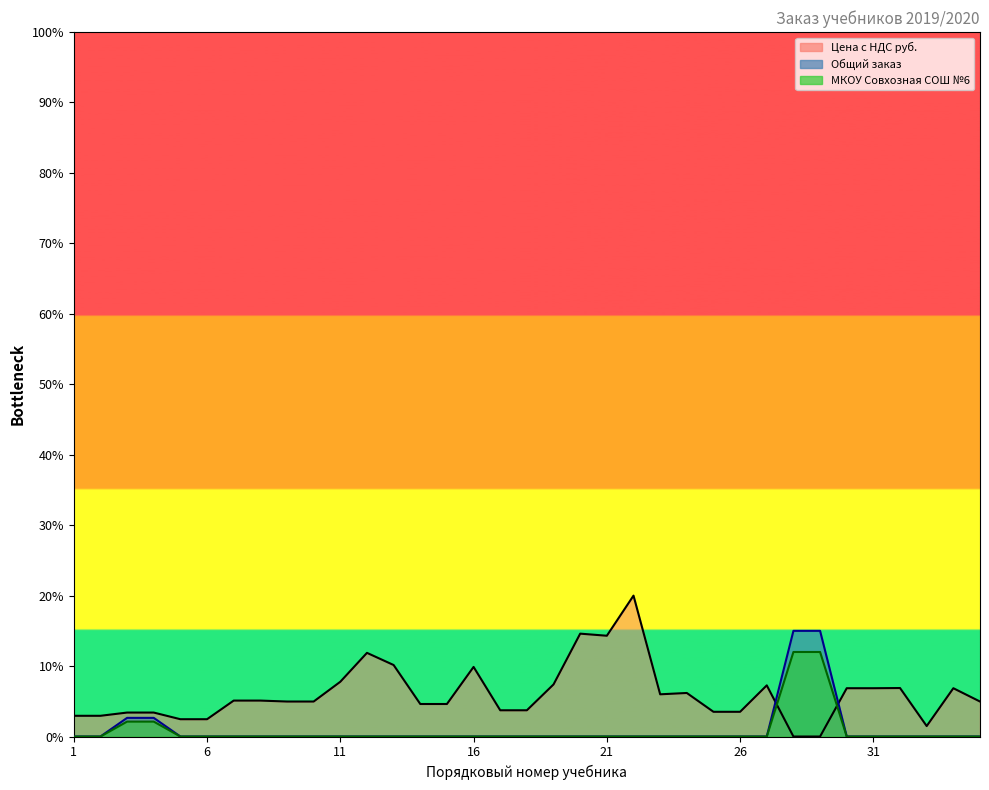

Which category has the lowest value across all series?

1